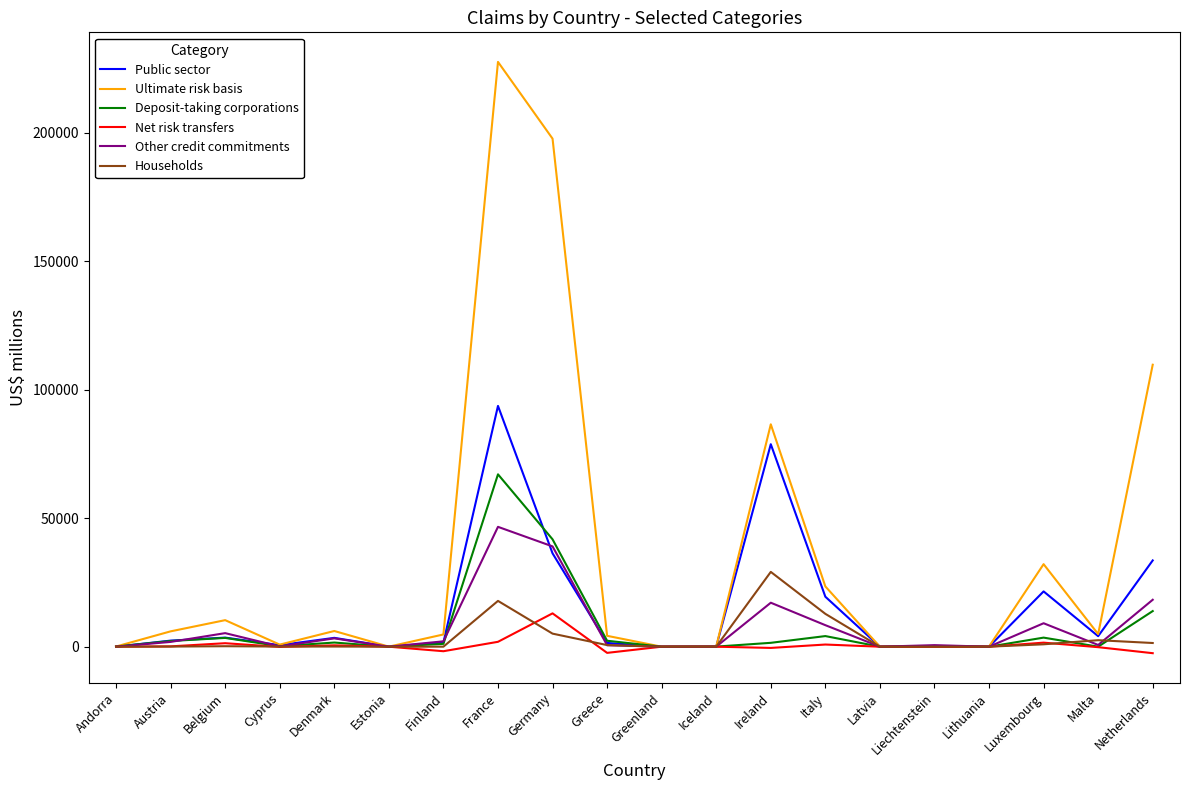

What is the greatest value displayed?

227500